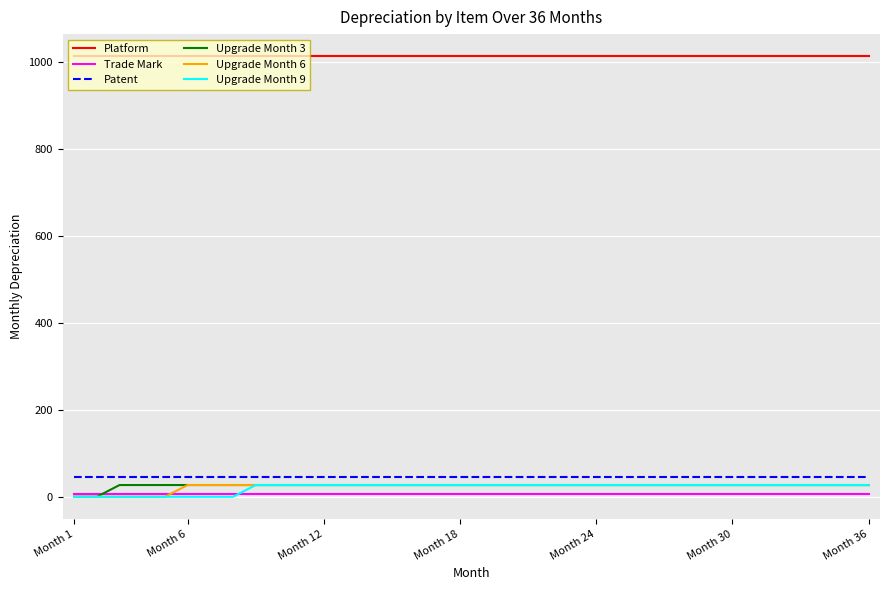

How many lines are shown in the chart?

6